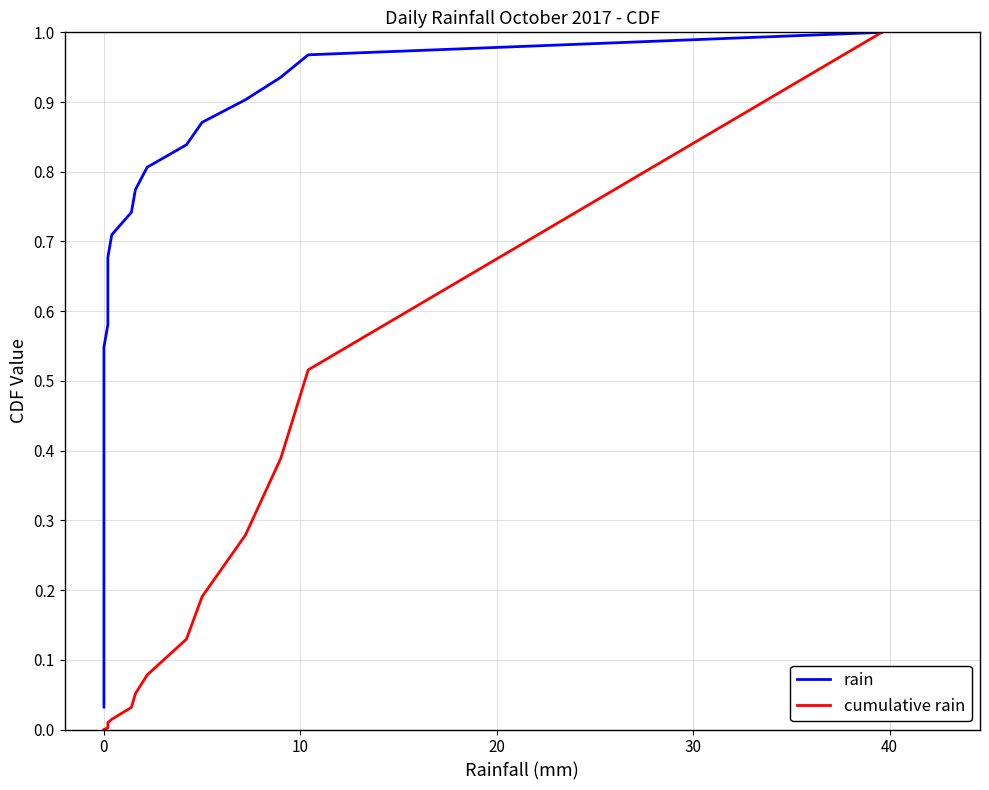

True or false: rain and cumulative rain intersect in this chart.

False